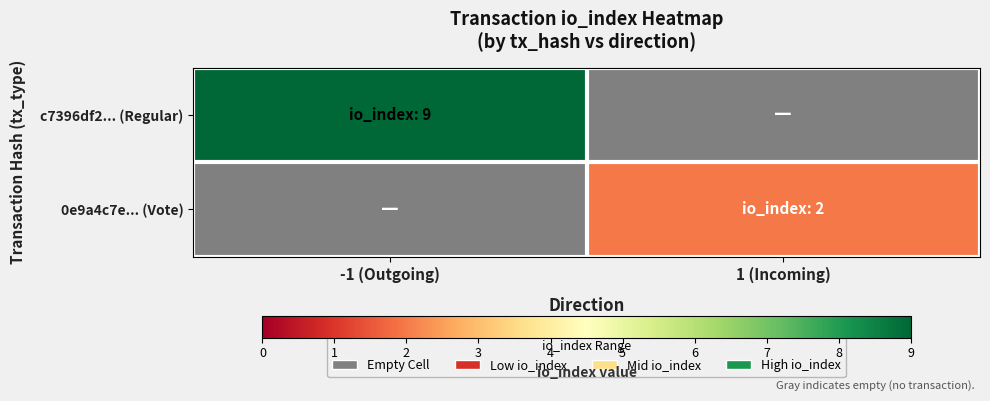

Which category has the highest value in the c7396df2... (Regular) series?

-1 (Outgoing)